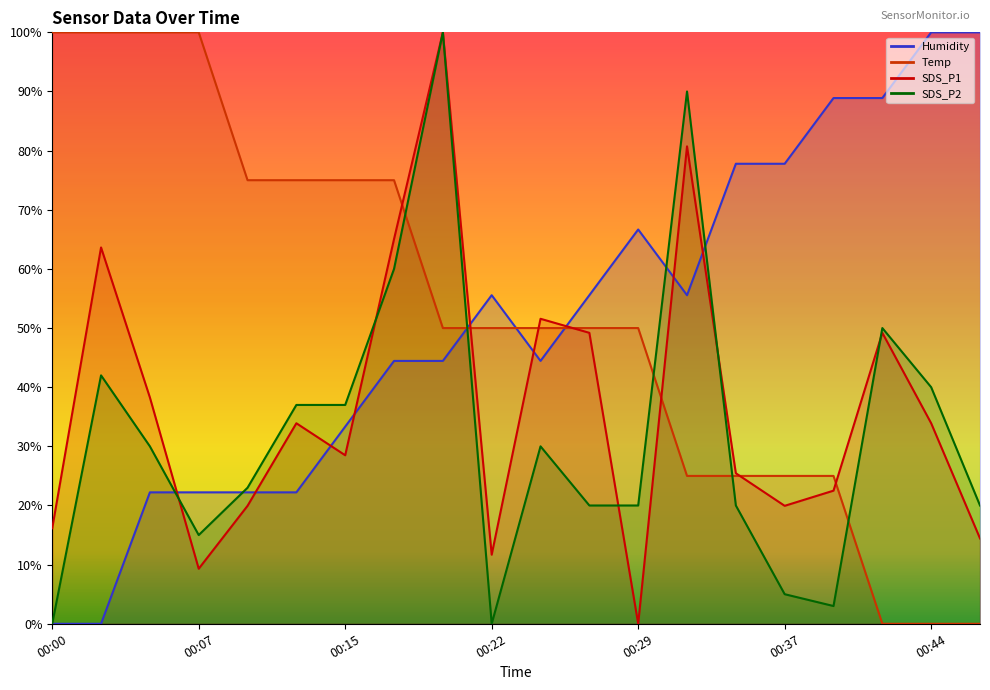

What is the difference between the maximum and second lowest values in the SDS_P1 series?

90.7